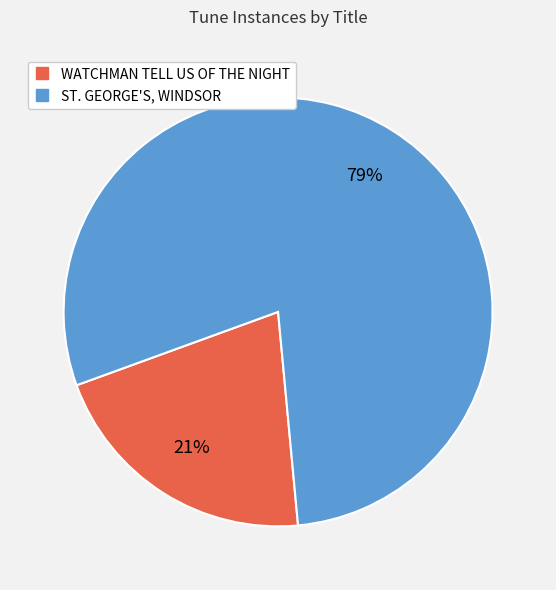

To the nearest percent, what is the difference between the WATCHMAN TELL US OF THE NIGHT and ST. GEORGE'S, WINDSOR slice percentages?

58%